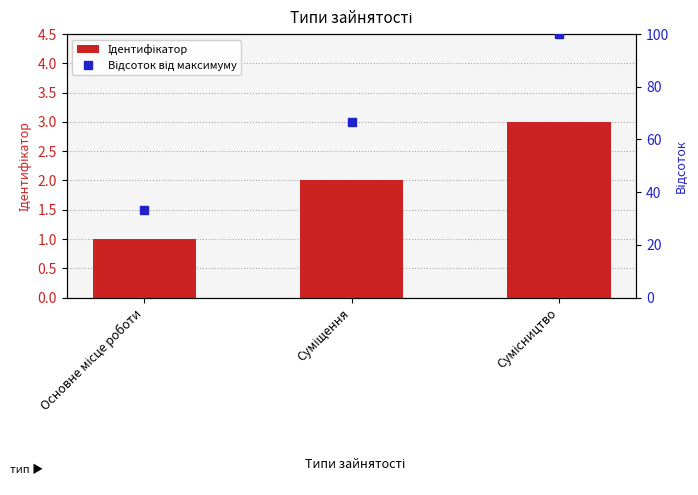

What is the spread (max minus min) of values at Сумісництво?

97.0